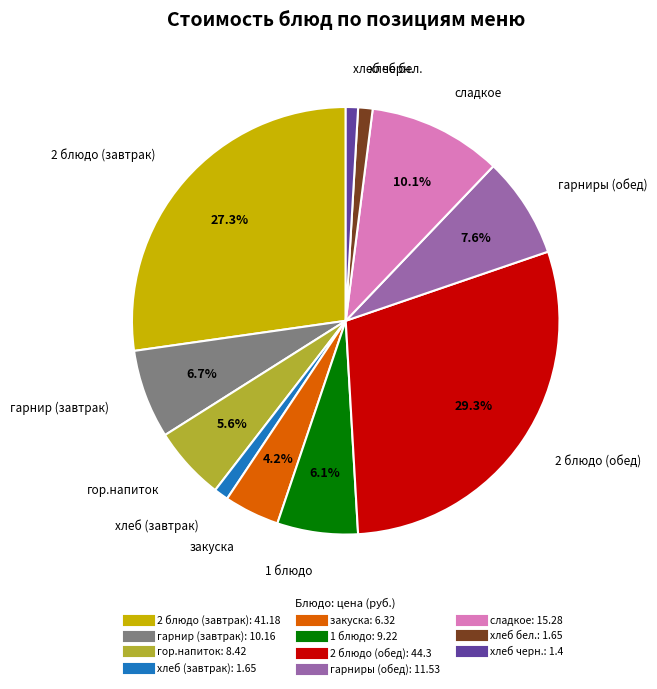

To the nearest percent, what is the average slice percentage?

9%